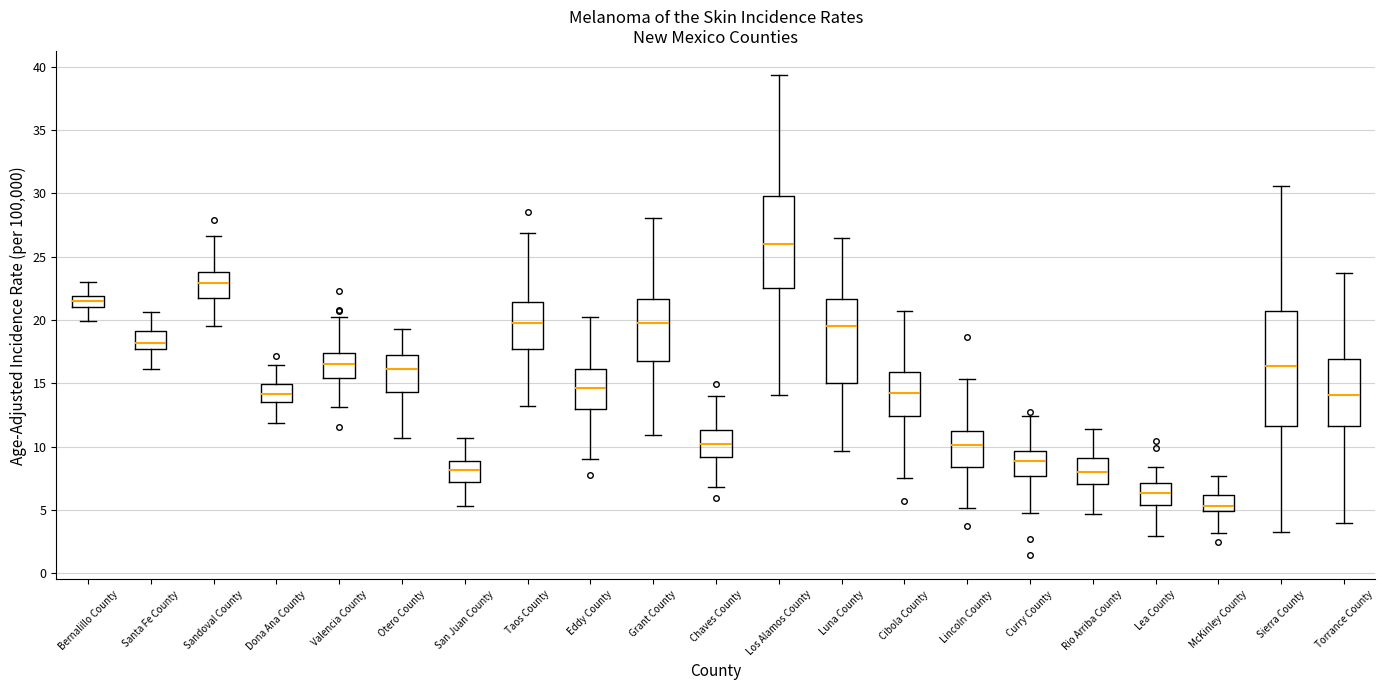

Where does the lower whisker of the box for Rio Arriba County end on the y-axis? The values are not printed on the chart, so give them approximately, as read against the axis.

4.5